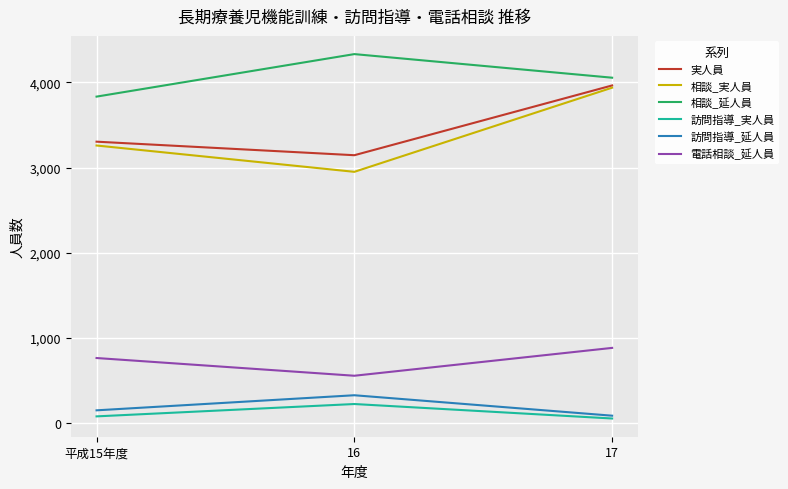

What is the minimum value shown in the chart?

54